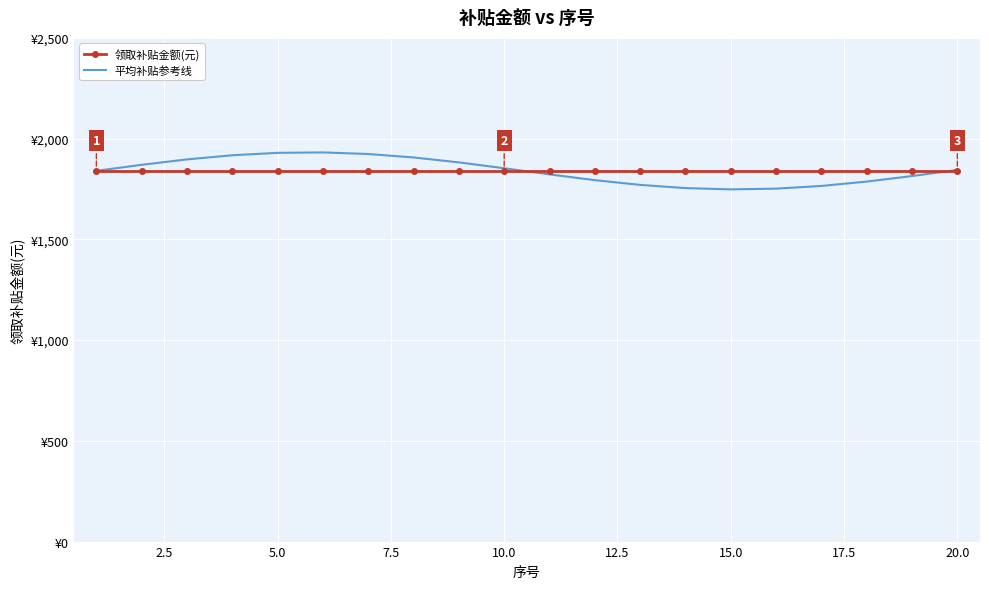

What are all the series names shown in the legend?

领取补贴金额(元), 平均补贴参考线